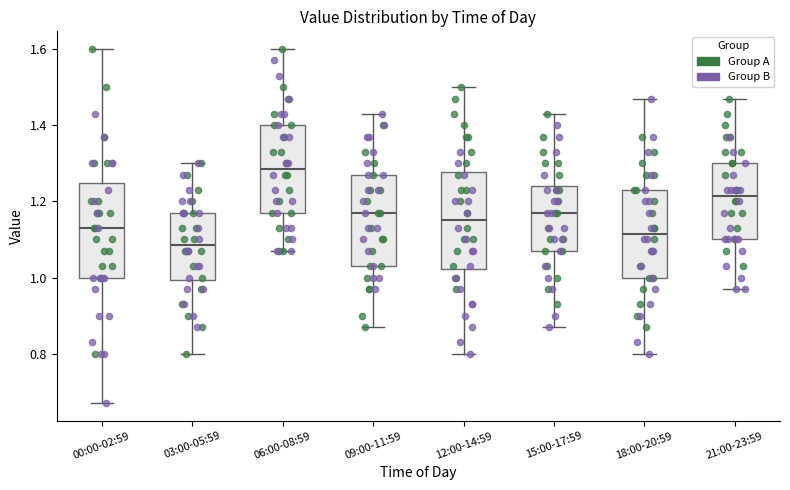

Reading left to right, transcribe this box plot: for each box, give where its median line is, the range the box spans, and where its two whiskers end, as read against the y-axis. The values are not printed on the chart, so give them approximately, as read against the axis.

00:00-02:59: median 1.14, box 1.00 to 1.24, whiskers 0.68 to 1.60
03:00-05:59: median 1.08, box 1.00 to 1.18, whiskers 0.80 to 1.30
06:00-08:59: median 1.28, box 1.18 to 1.40, whiskers 1.08 to 1.60
09:00-11:59: median 1.18, box 1.04 to 1.28, whiskers 0.88 to 1.44
12:00-14:59: median 1.16, box 1.02 to 1.28, whiskers 0.80 to 1.50
15:00-17:59: median 1.18, box 1.08 to 1.24, whiskers 0.88 to 1.44
18:00-20:59: median 1.12, box 1.00 to 1.24, whiskers 0.80 to 1.48
21:00-23:59: median 1.22, box 1.10 to 1.30, whiskers 0.98 to 1.48